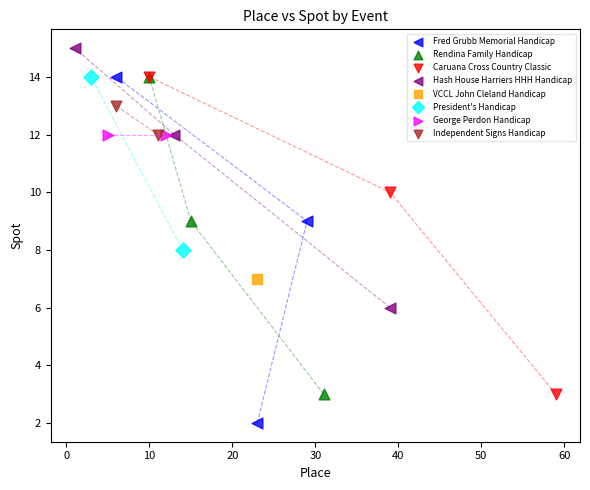

What are all the series names shown in the legend?

Fred Grubb Memorial Handicap, Rendina Family Handicap, Caruana Cross Country Classic, Hash House Harriers HHH Handicap, VCCL John Cleland Handicap, President's Handicap, George Perdon Handicap, Independent Signs Handicap